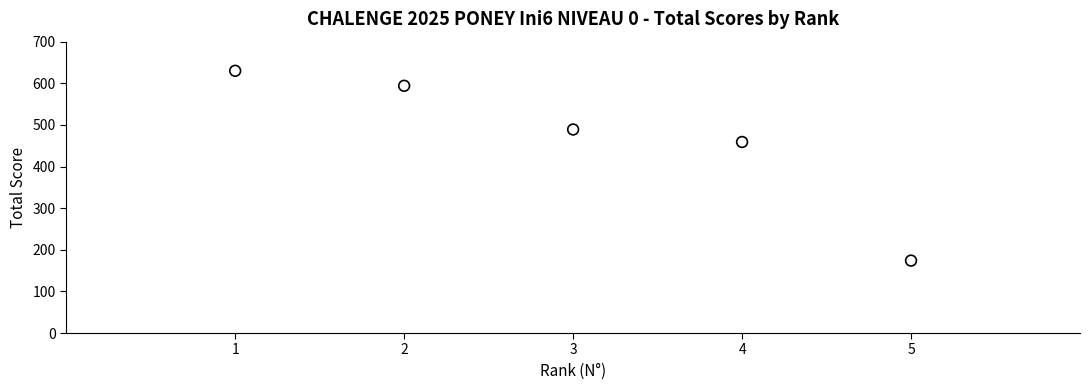

What is the range of Y values (max minus min)?

456